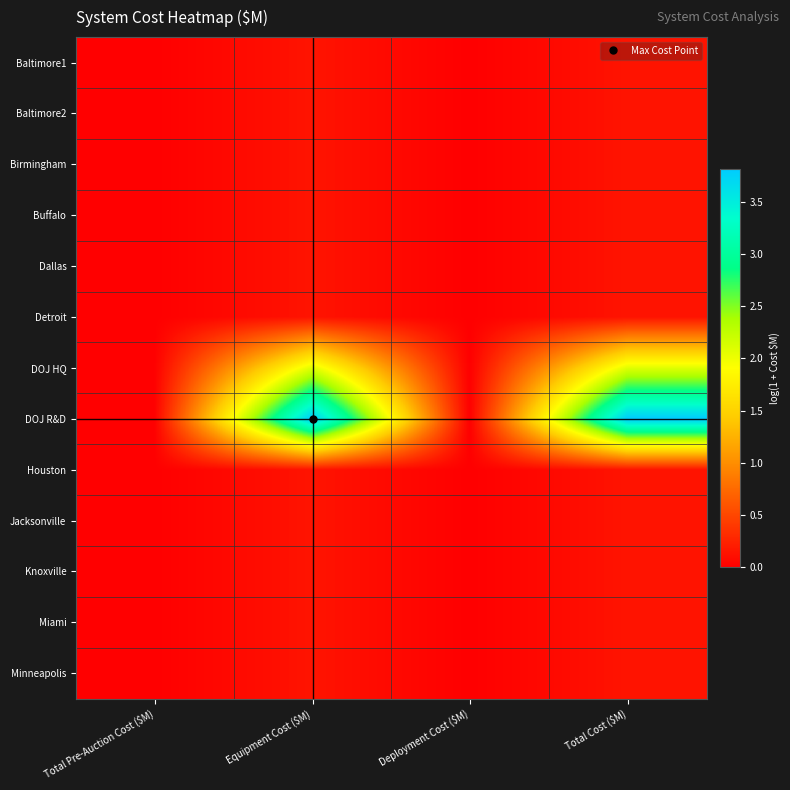

At how many categories does at least one series exceed 3?

2